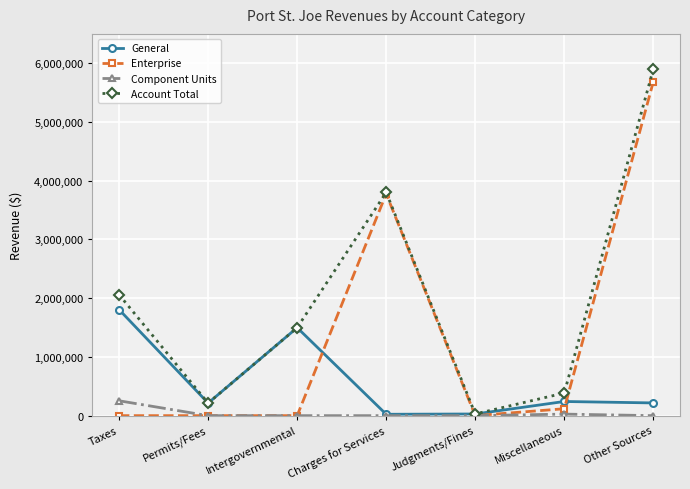

Which series has the largest total across all categories?

Account Total